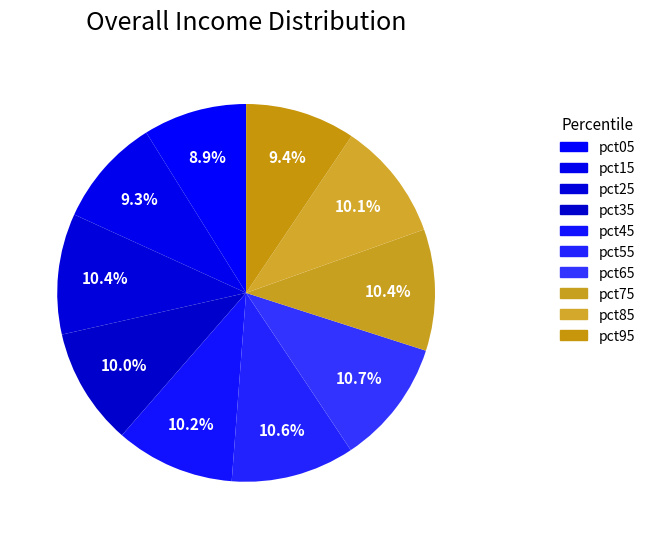

How many slices are in this pie chart?

10